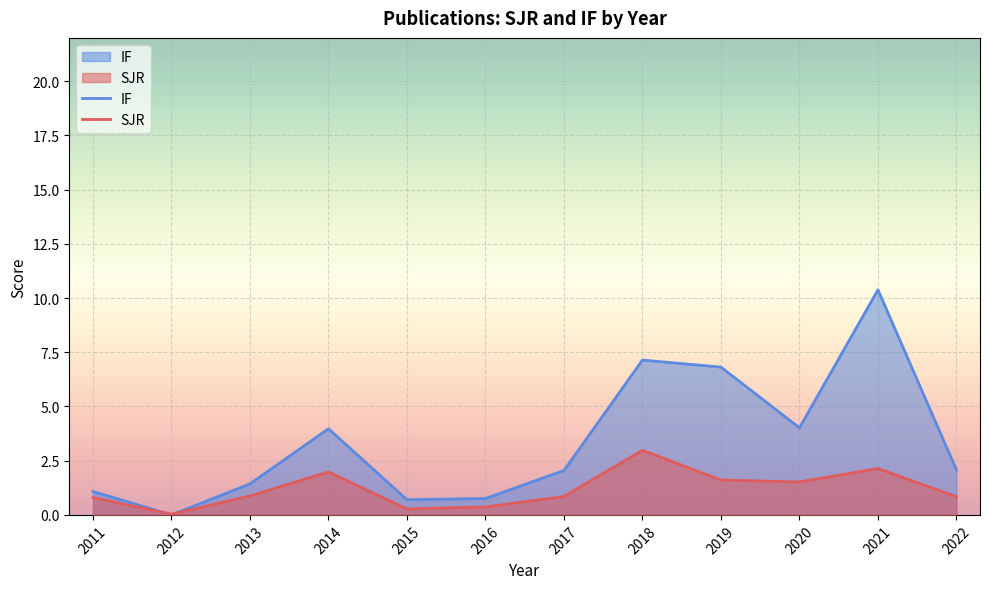

Where is the first local maximum for SJR?

2014